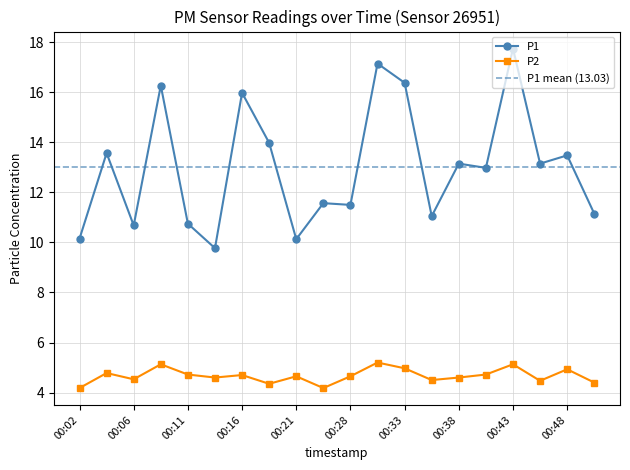

In P2, how many points are lower than both neighbors (excluding endpoints)?

6